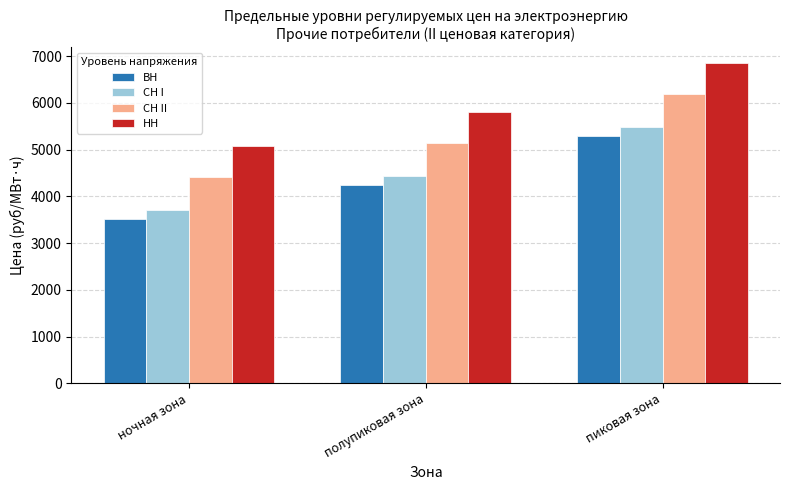

Which category has the highest value in the СН I series?

пиковая зона